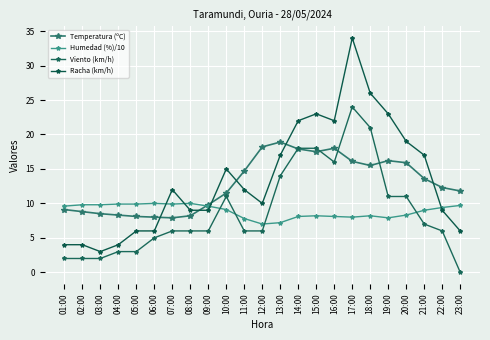

The Humedad (%)/10 series shows 10.8 at 12:00. True or false?

False